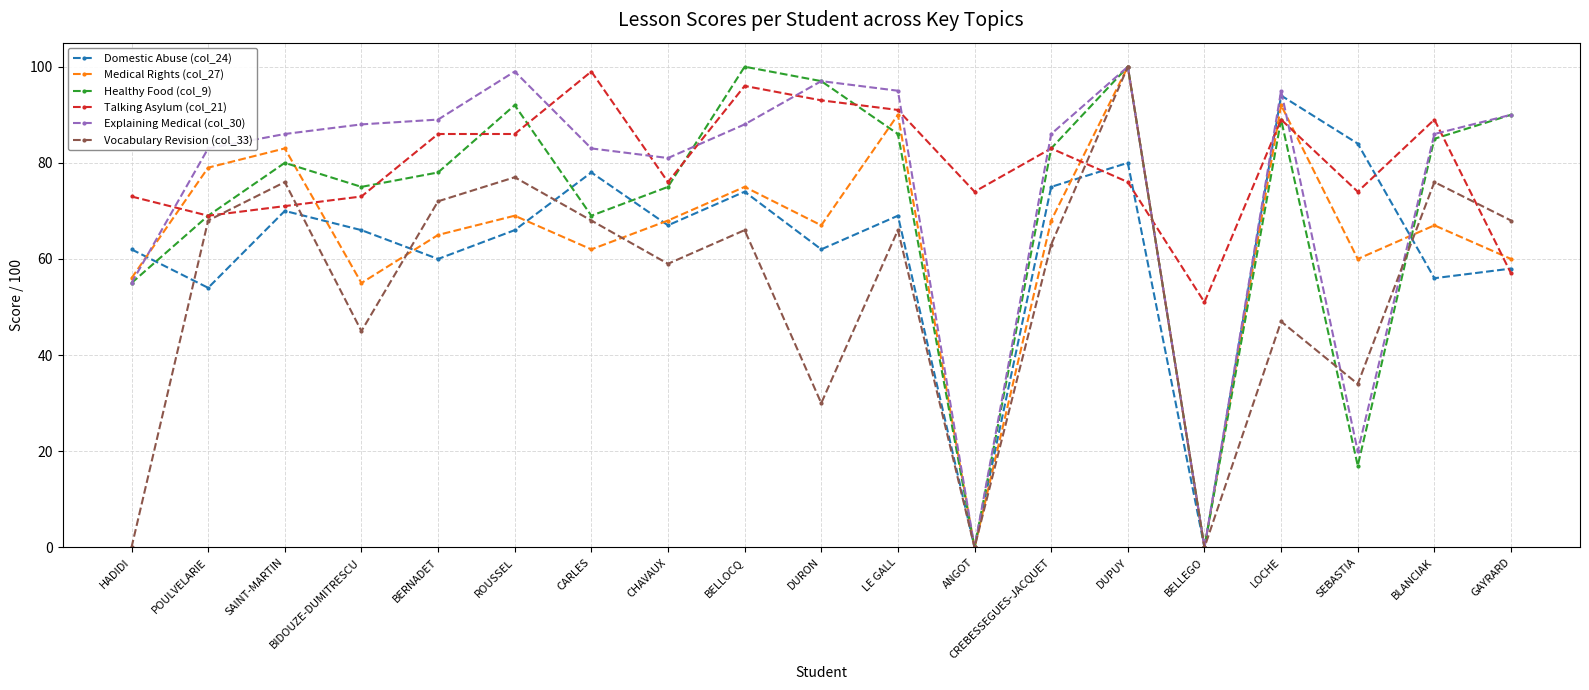

What is the label of the 5th point from the left?

BERNADET